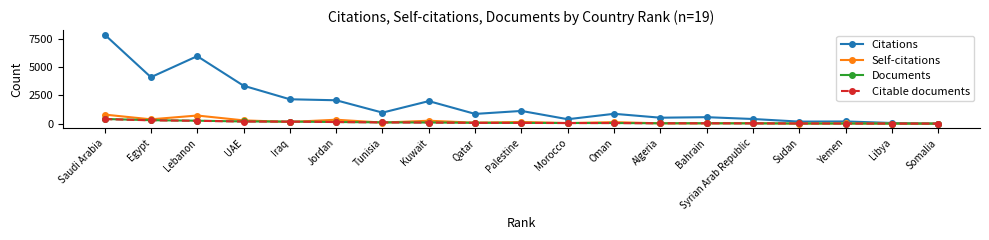

What is the maximum value shown in the chart?

7849